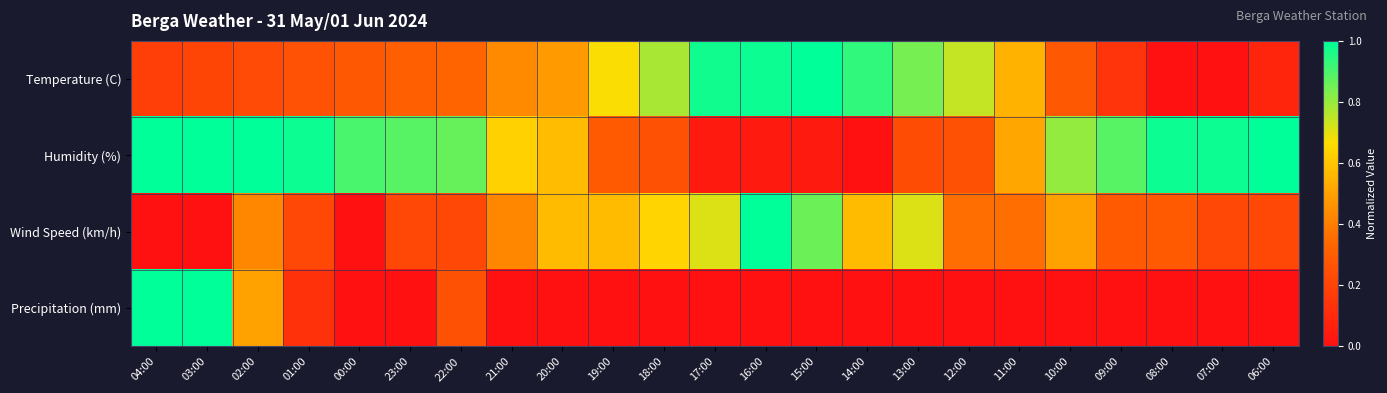

Rank the series by their maximum value, from lowest to highest.

Temperature (C), Humidity (%), Wind Speed (km/h), Precipitation (mm)